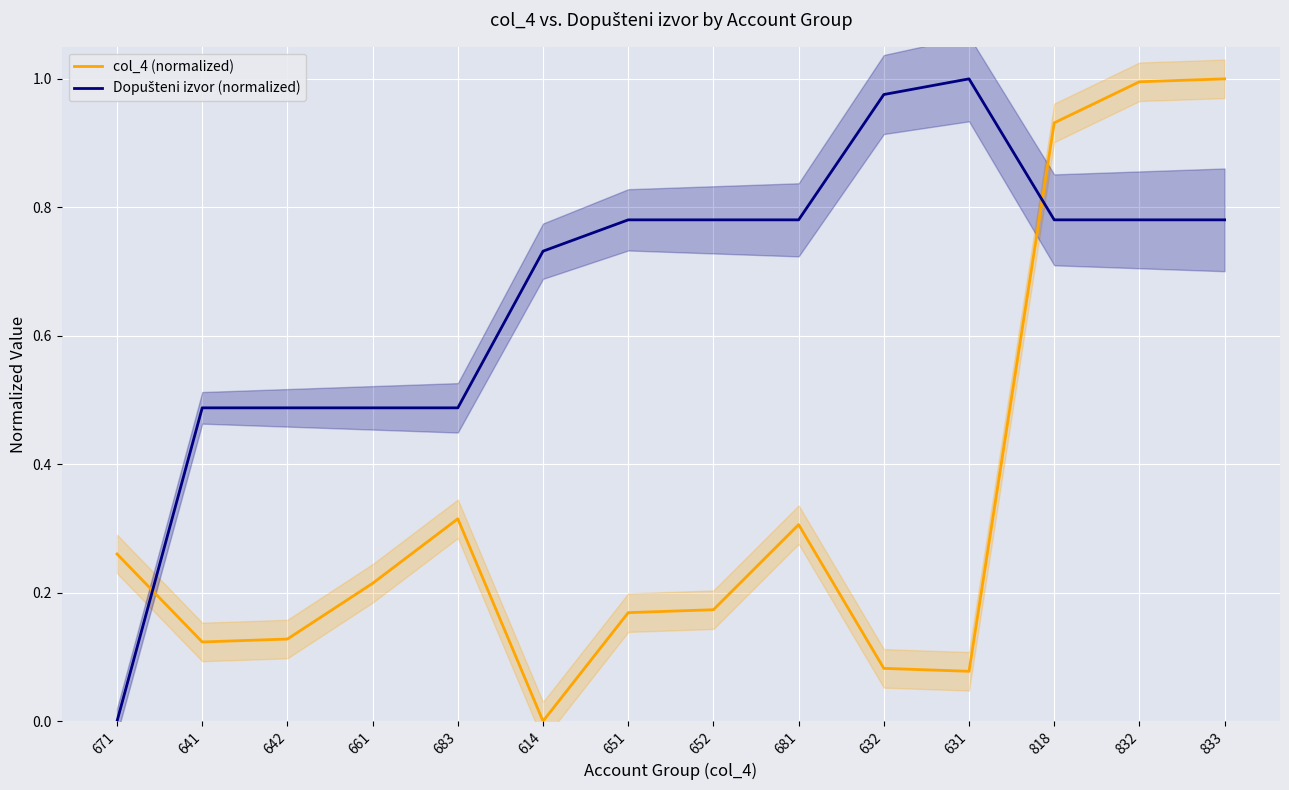

At how many categories does at least one series exceed 0?

14